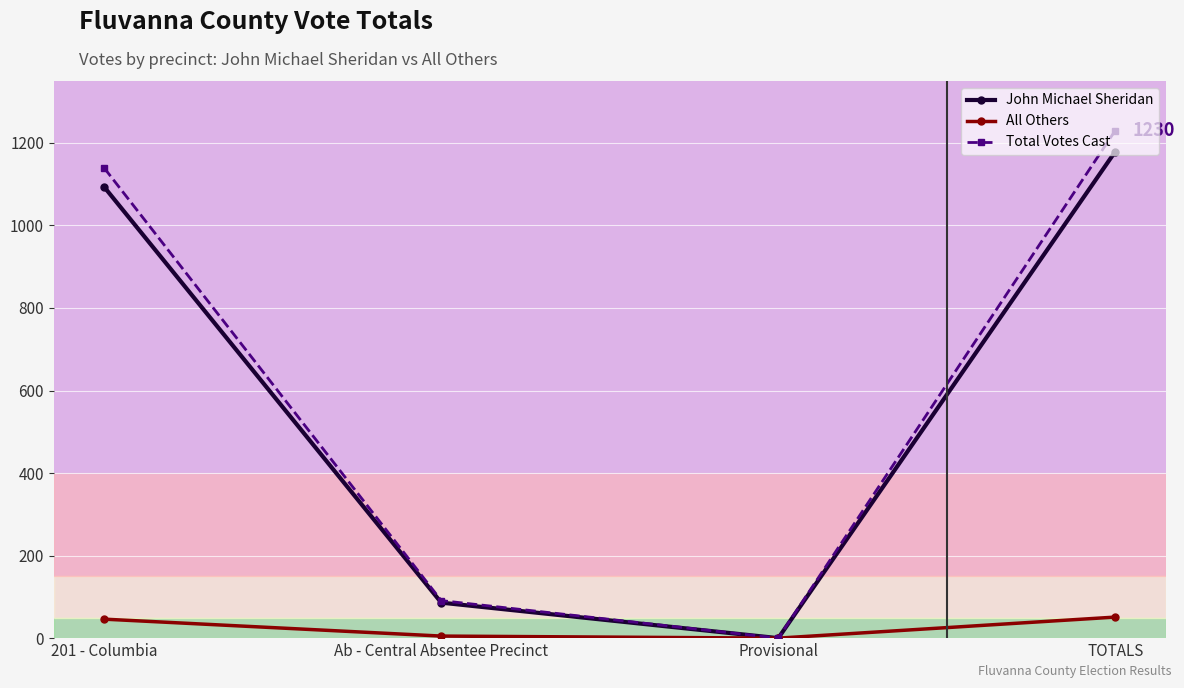

Where is John Michael Sheridan nearest to the value 589?

Ab - Central Absentee Precinct